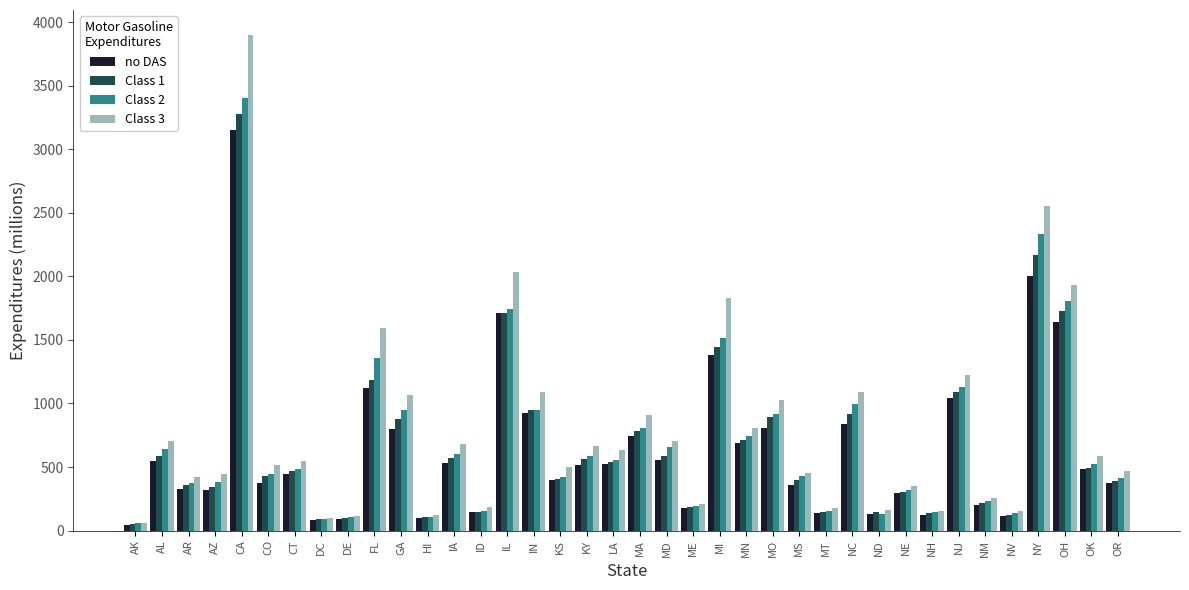

Which series has the largest range (max minus min)?

Class 3